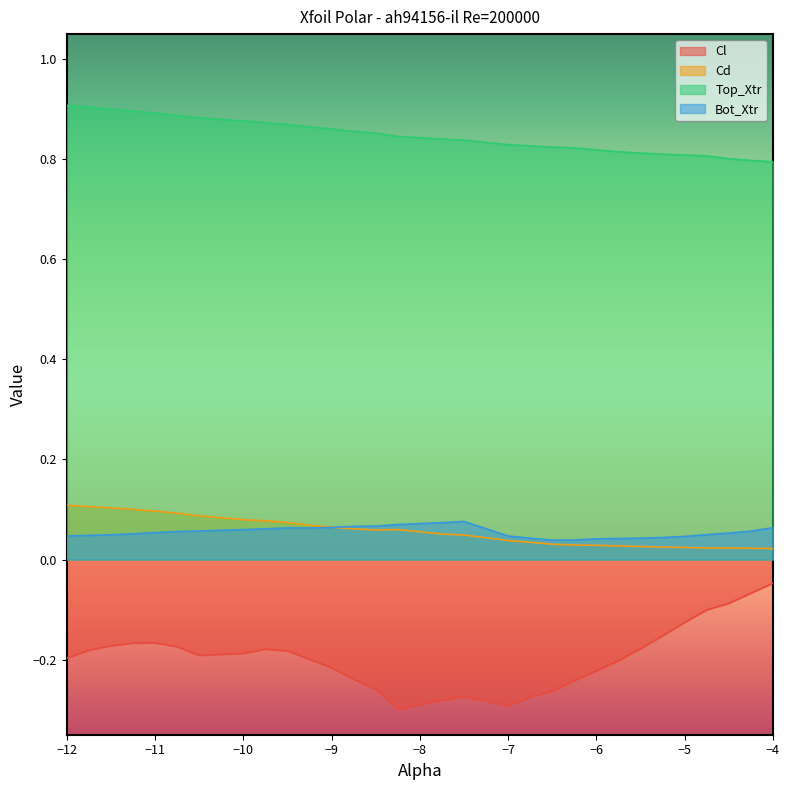

How many Top_Xtr values are between 0 and 1?

30